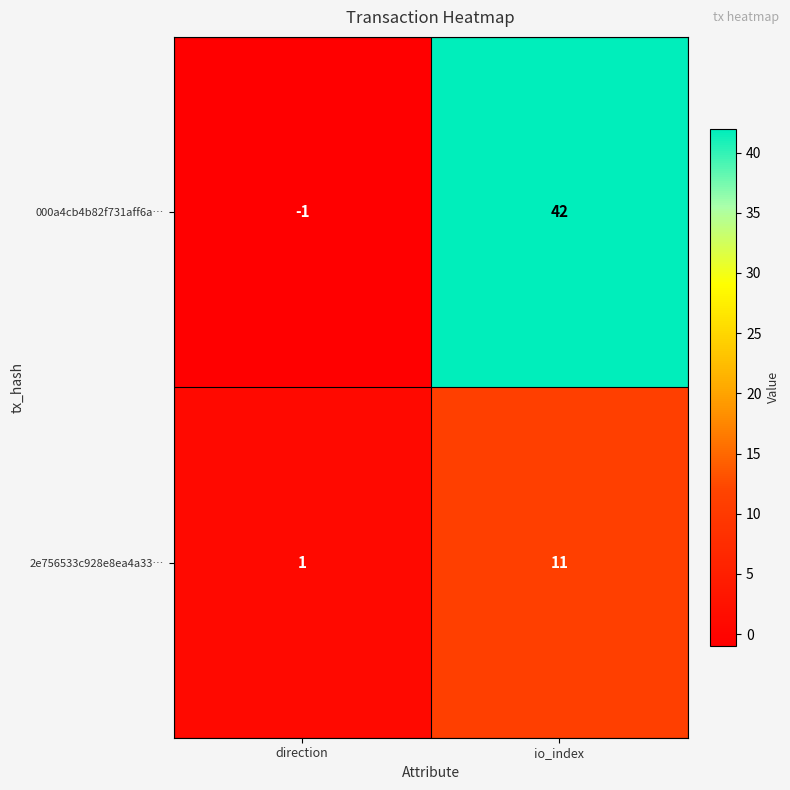

Which series changed the most between direction and io_index?

000a4cb4b82f731aff6a…